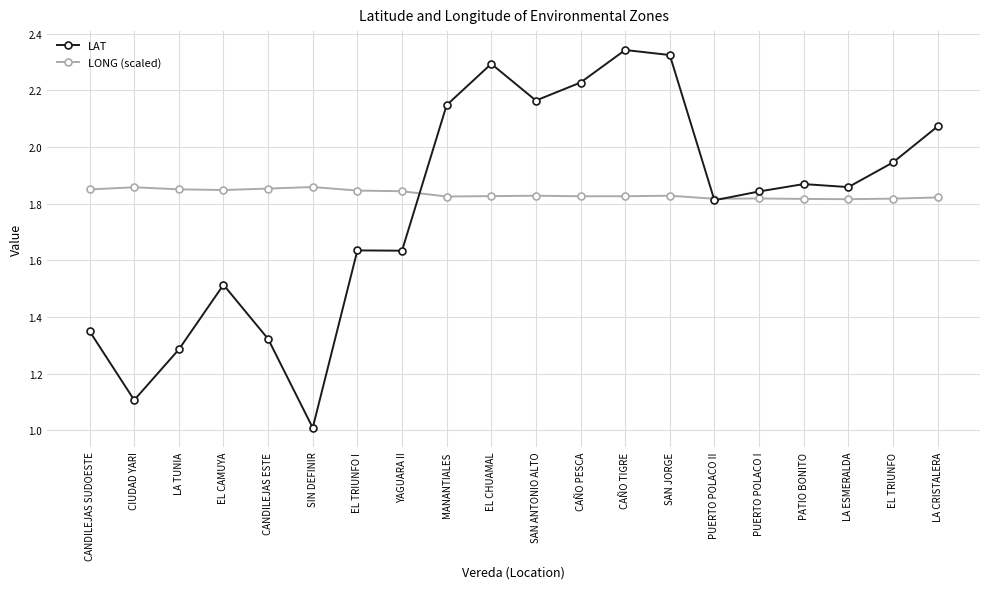

Which series has the largest total across all categories?

LONG (scaled)